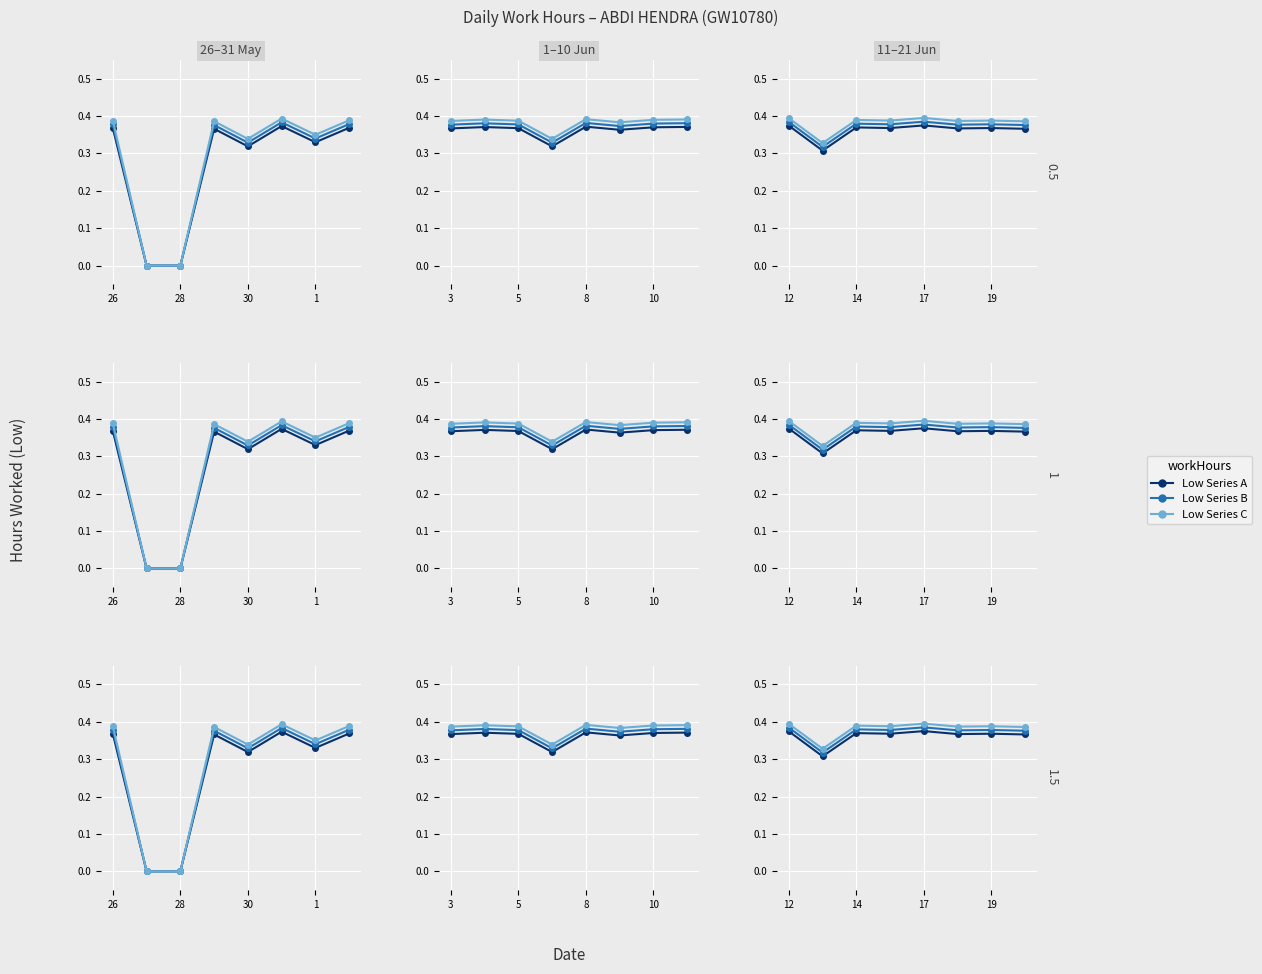

Which series has the largest total across all categories?

Low Series C